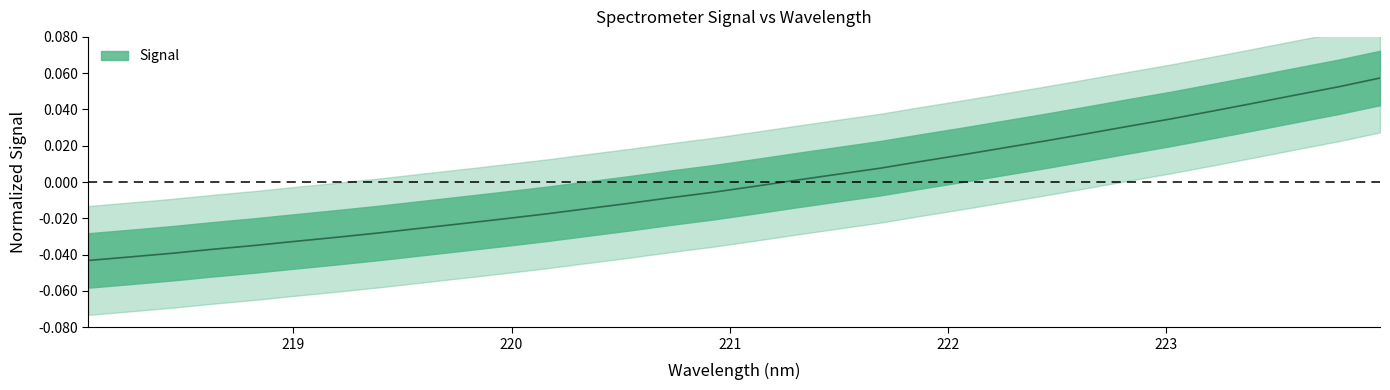

The chart shows a value of -0.0 at 219.2067. True or false?

True